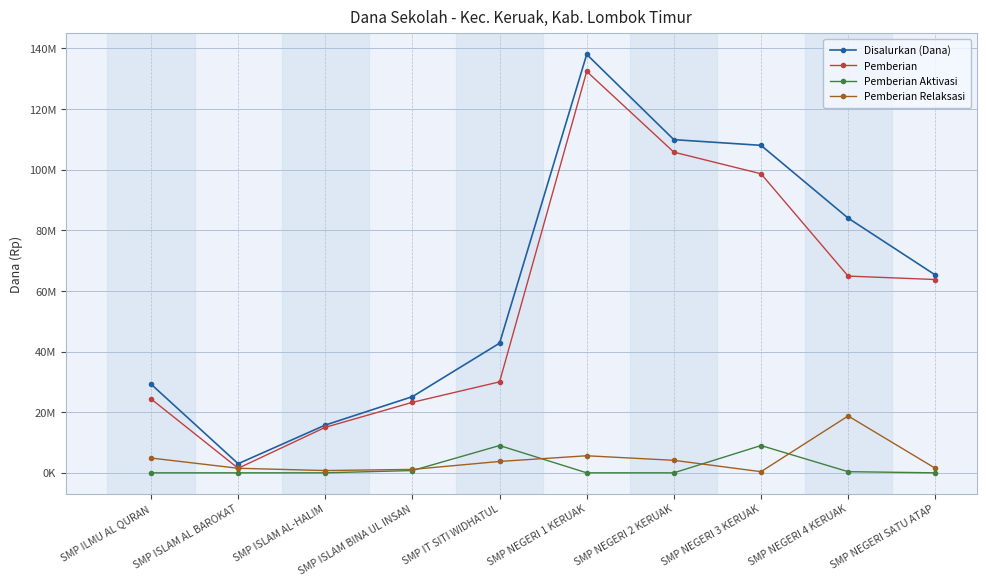

True or false: Pemberian and Pemberian Aktivasi cross at least once.

False